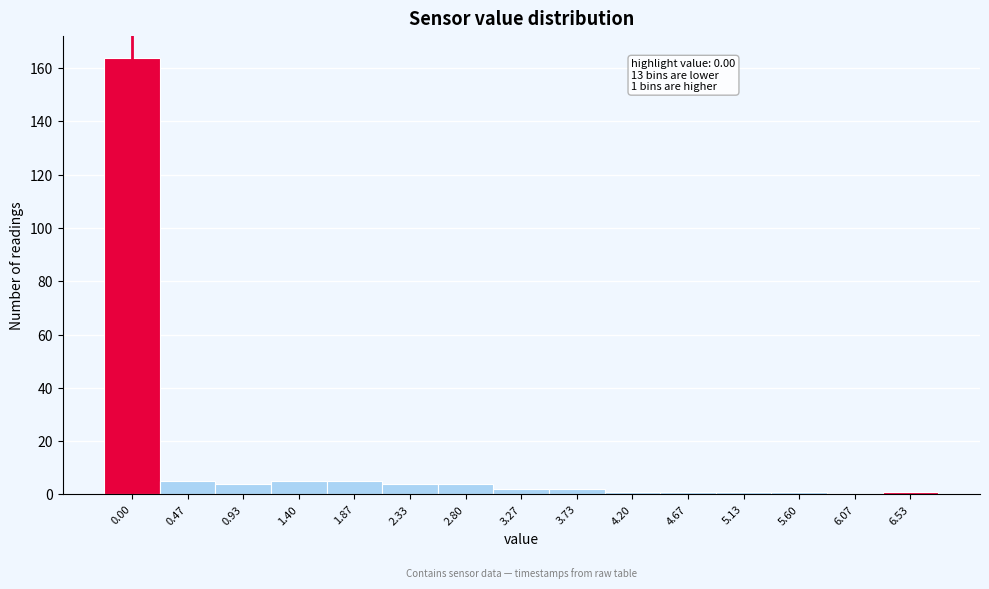

Reading right to left, what are all the values shown in this chart?

6.53=1	6.07=0	5.60=1	5.13=1	4.67=1	4.20=1	3.73=2	3.27=2	2.80=4	2.33=4	1.87=5	1.40=5	0.93=4	0.47=5	0.00=164